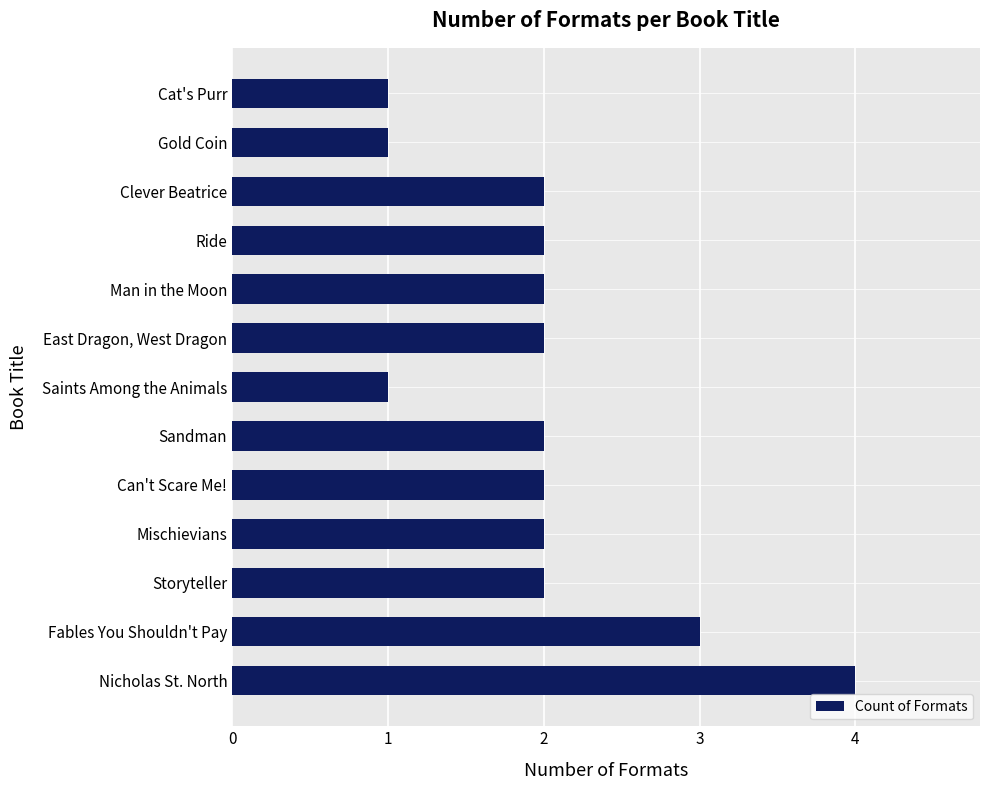

Reading bottom to top, transcribe all the data shown in this chart.

Nicholas St. North=4	Fables You Shouldn't Pay=3	Storyteller=2	Mischievians=2	Can't Scare Me!=2	Sandman=2	Saints Among the Animals=1	East Dragon, West Dragon=2	Man in the Moon=2	Ride=2	Clever Beatrice=2	Gold Coin=1	Cat's Purr=1